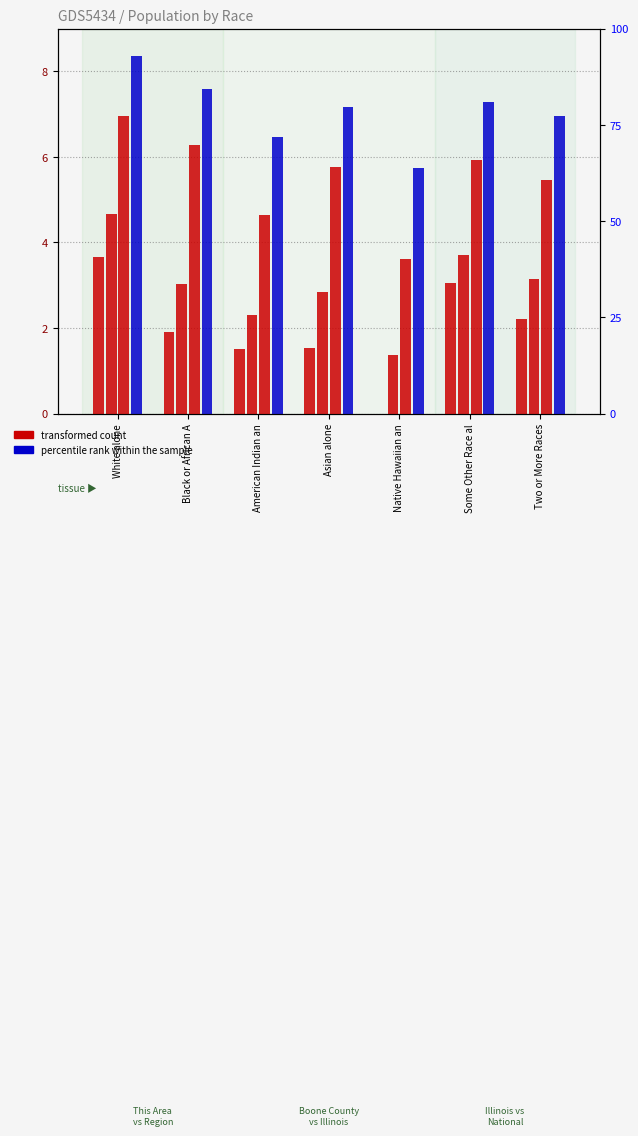

How many groups of bars are there?

7